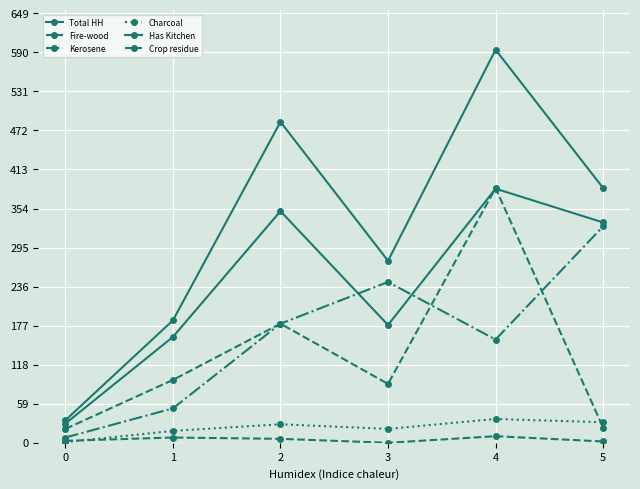

True or false: Charcoal has a value of 8 at 2.

False